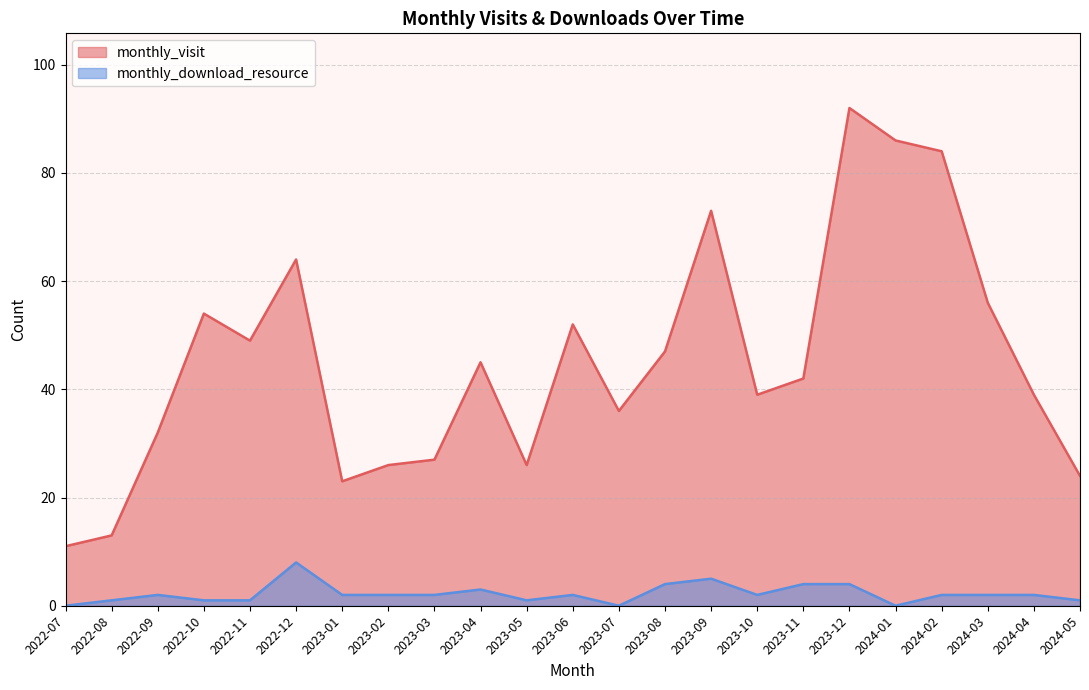

Where does the monthly_visit series first go above 42?

2022-10